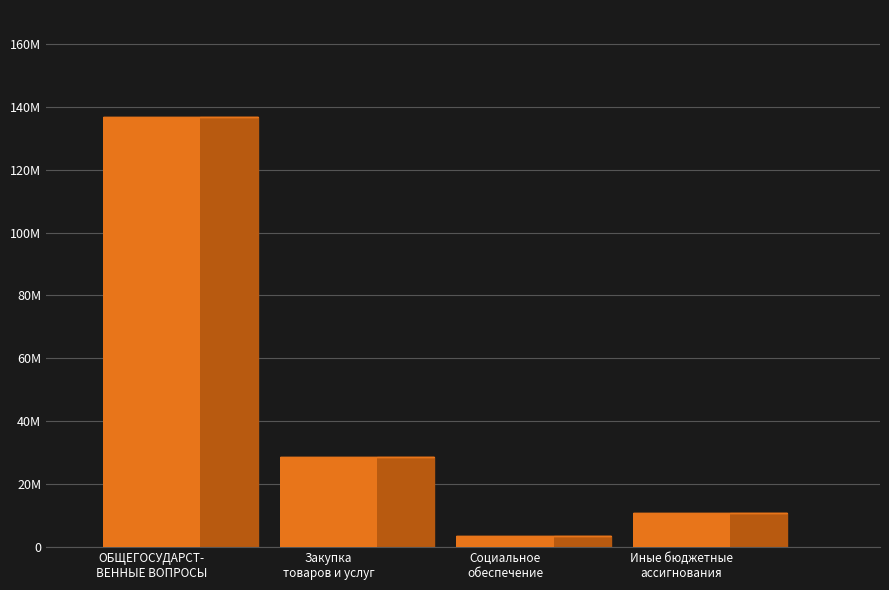

The value at Социальное обеспечение и иные выплаты is 1130943.4. True or false?

False